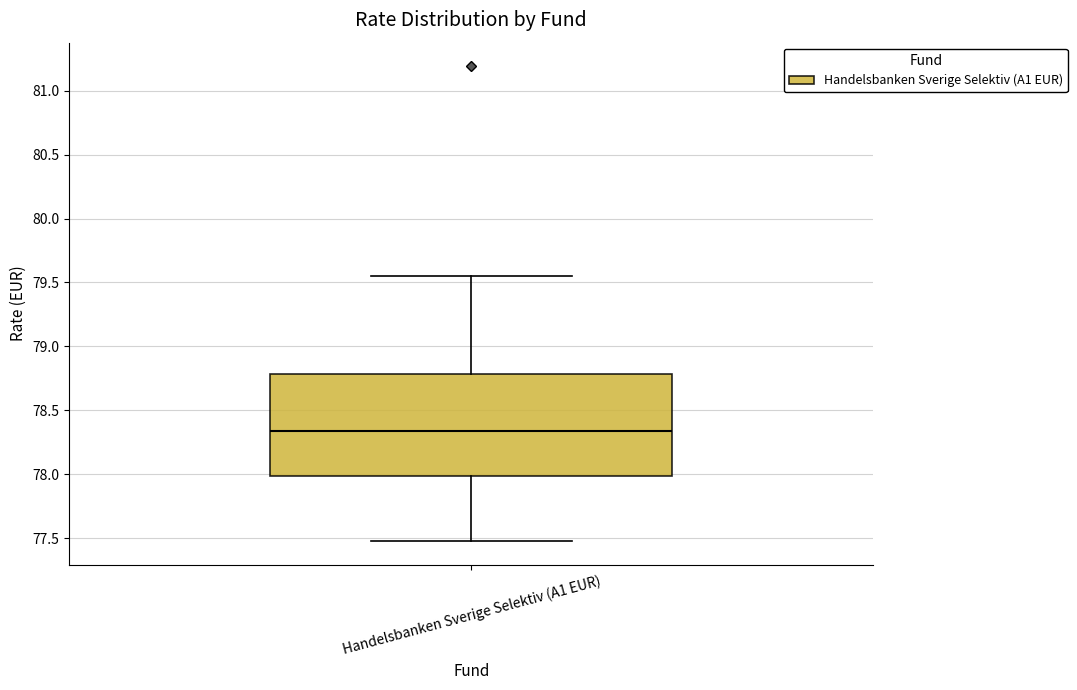

Transcribe this box plot: give where the median line is, the range the box spans, and where the two whiskers end, as read against the y-axis. The values are not printed on the chart, so give them approximately, as read against the axis.

median 78.35, box 78.00 to 78.80, whiskers 77.50 to 79.55